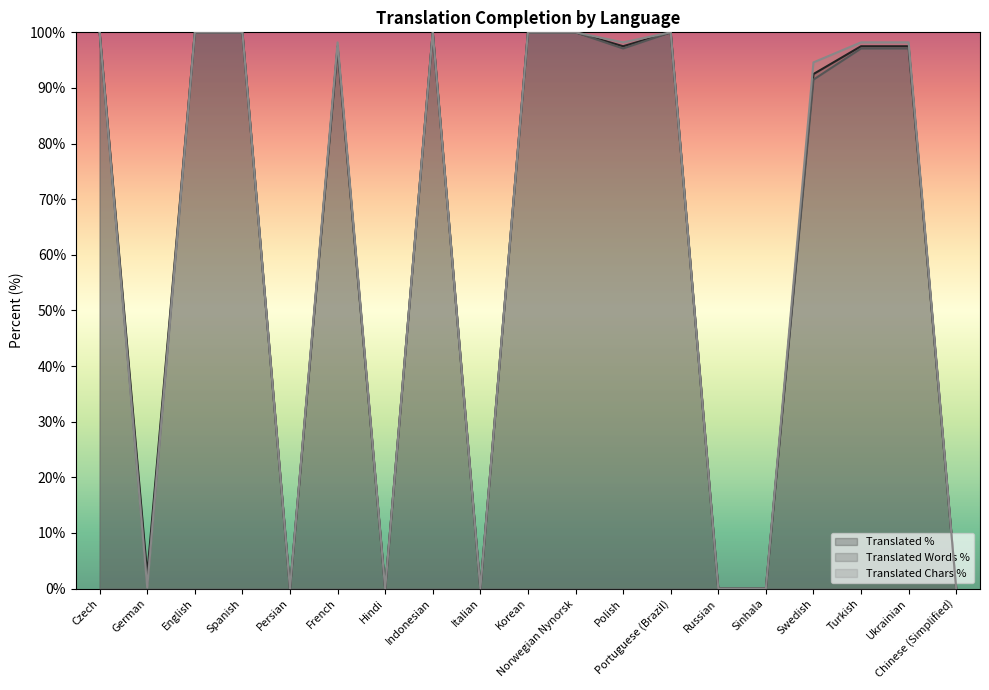

What is the sum of all translated_chars_percent values?

1187.6